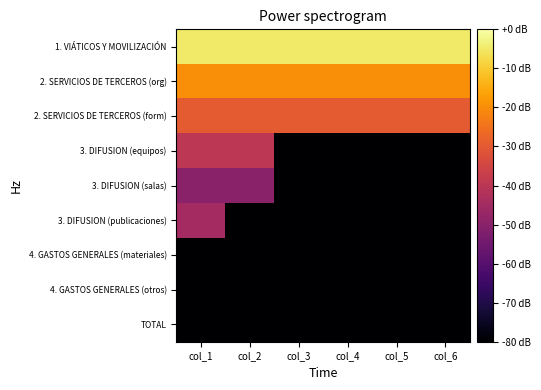

At which category is the sum across all series the highest?

col_1